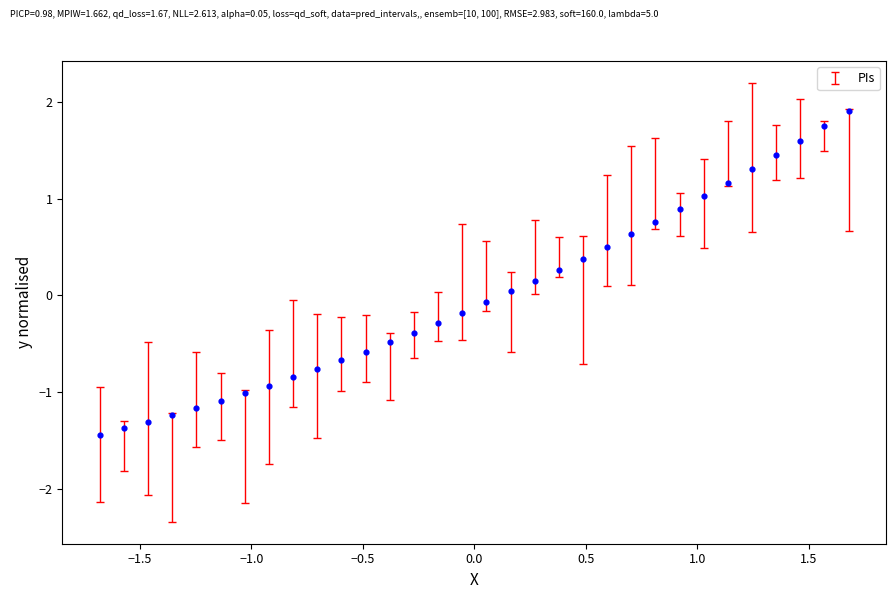

What is the range of Y values (max minus min)?

3.3